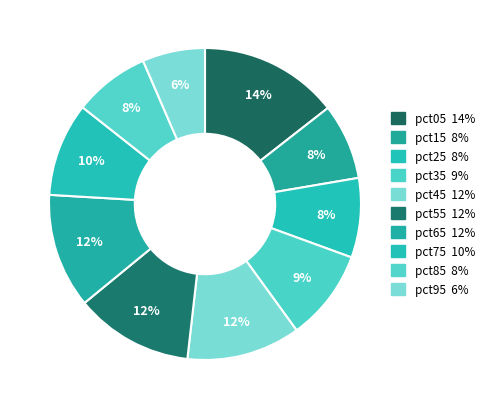

Which category has the biggest portion of the pie?

pct05